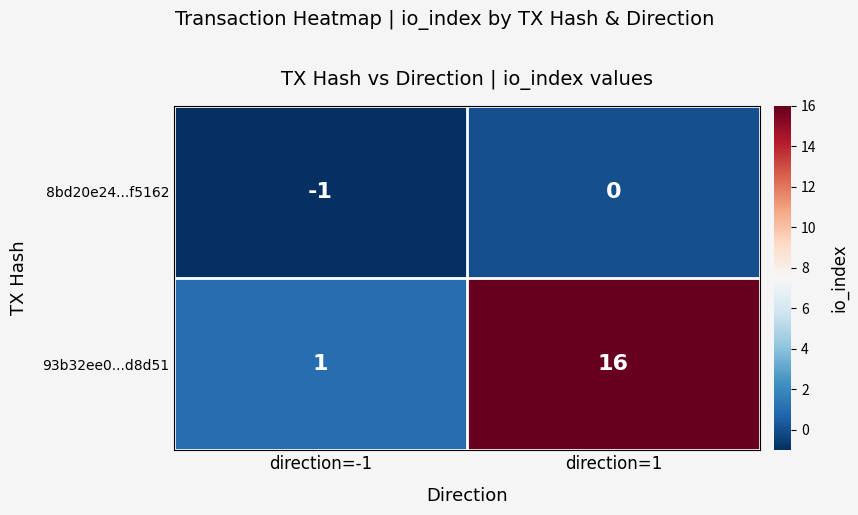

How many data points in 8bd20e24...f5162 are less than 0?

1